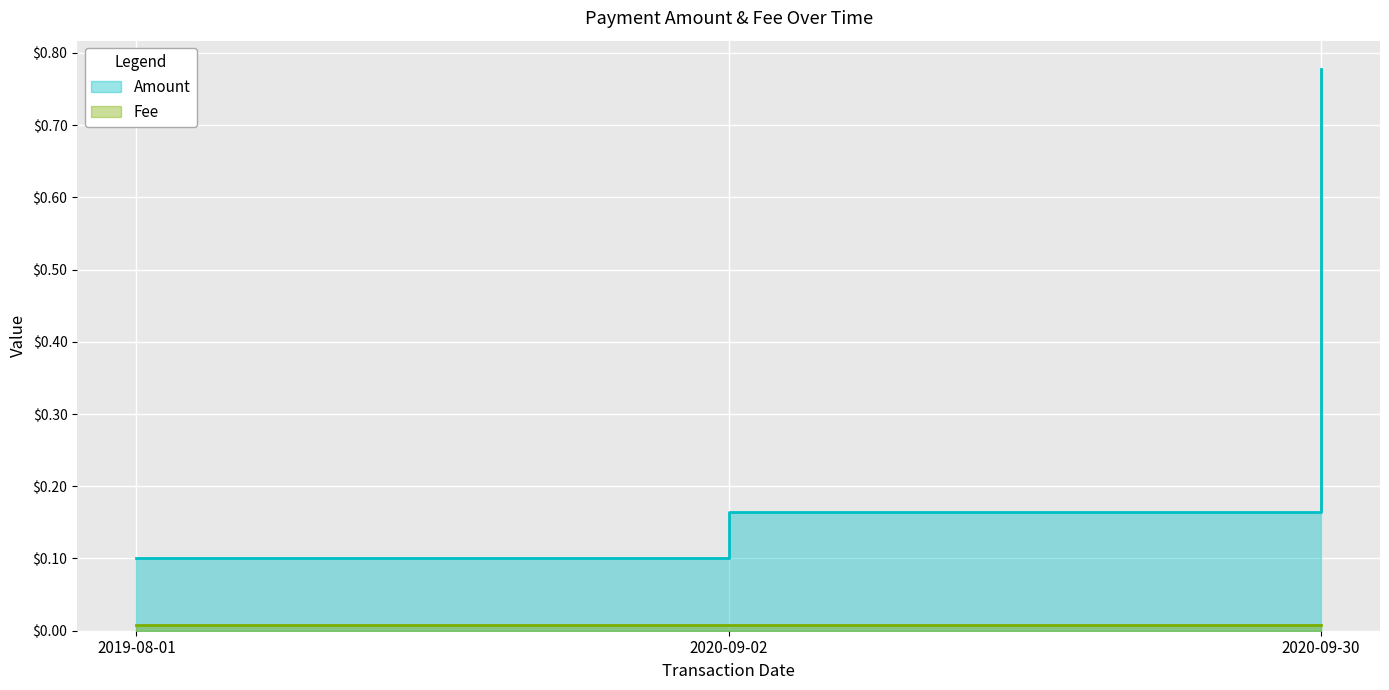

Which category has the lowest value across all series?

2019-08-01